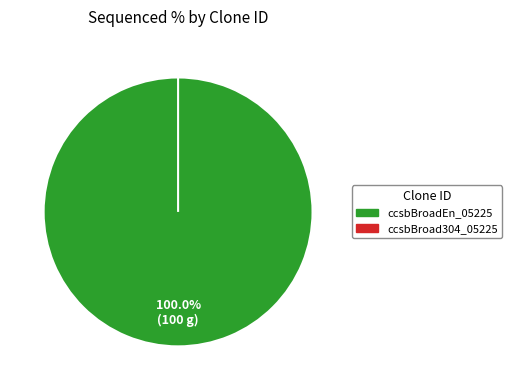

To the nearest percent, what is the difference between the largest and smallest slice percentages?

100%